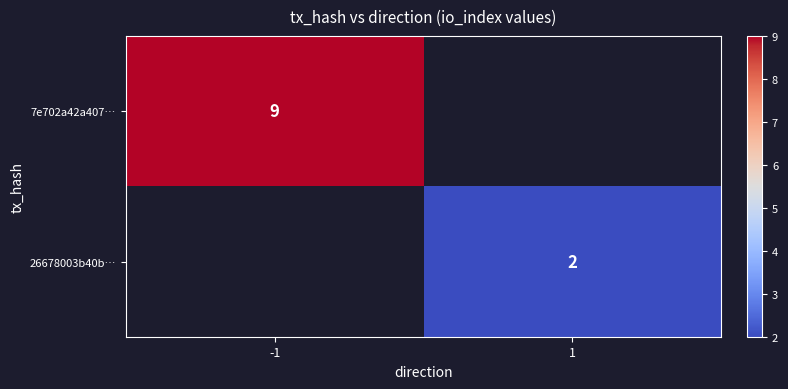

True or false: 26678003b40b… has a value of 3 at 1.

False